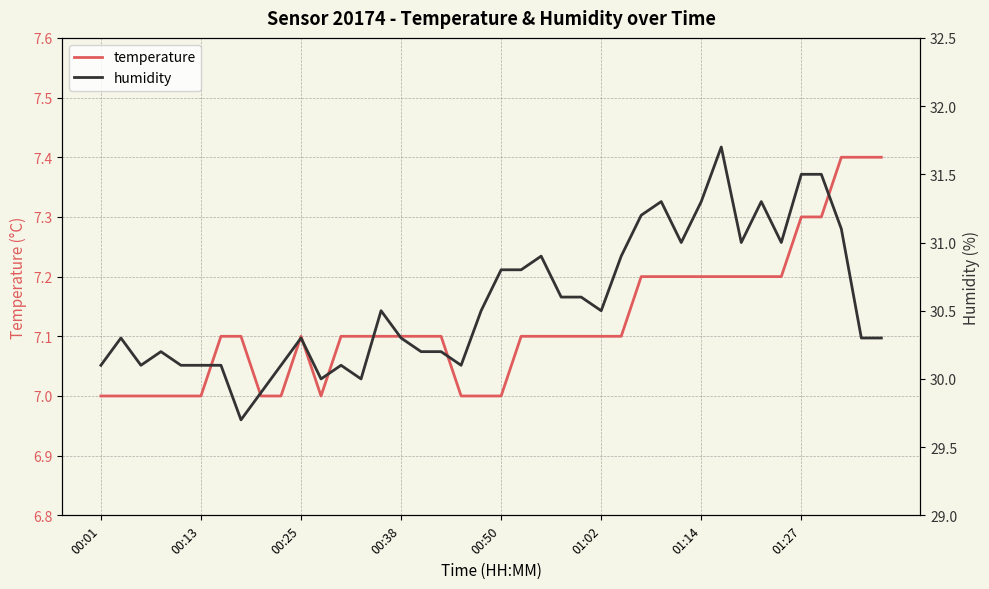

True or false: temperature has more than 2 points higher than both neighbors.

False